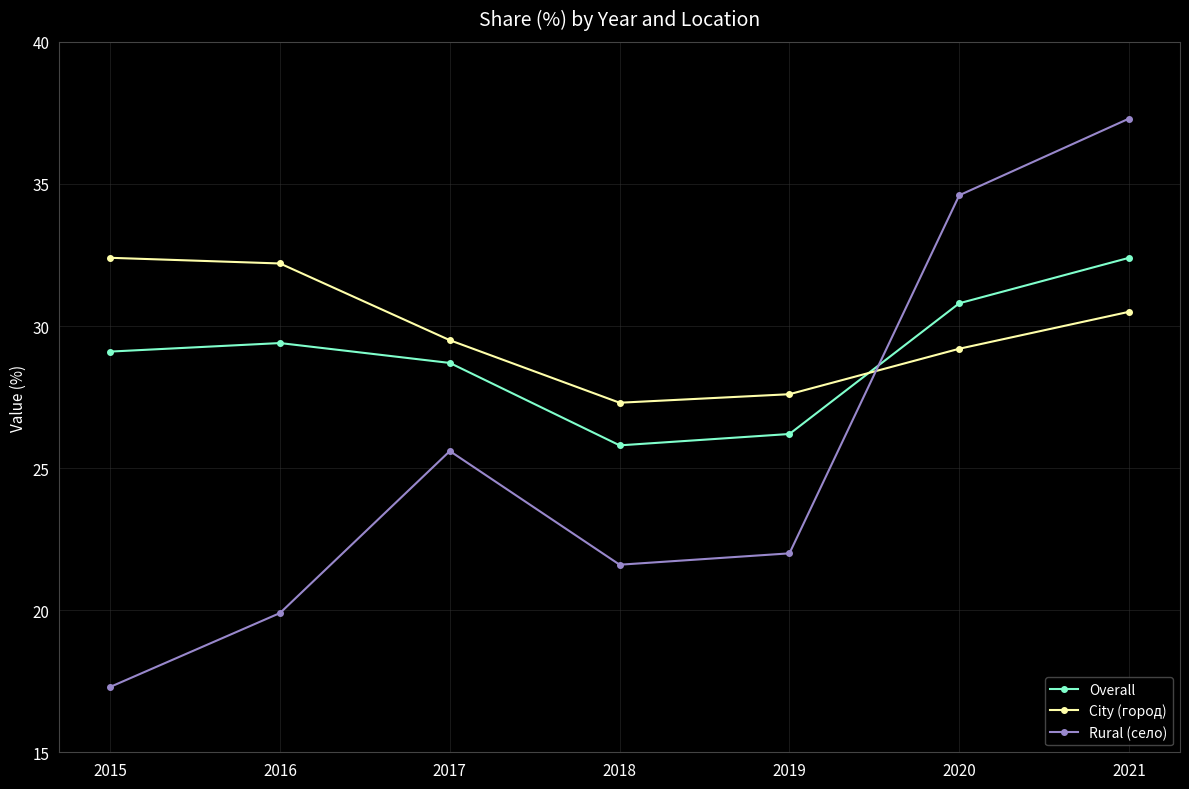

At which category is the sum across all series the highest?

2021